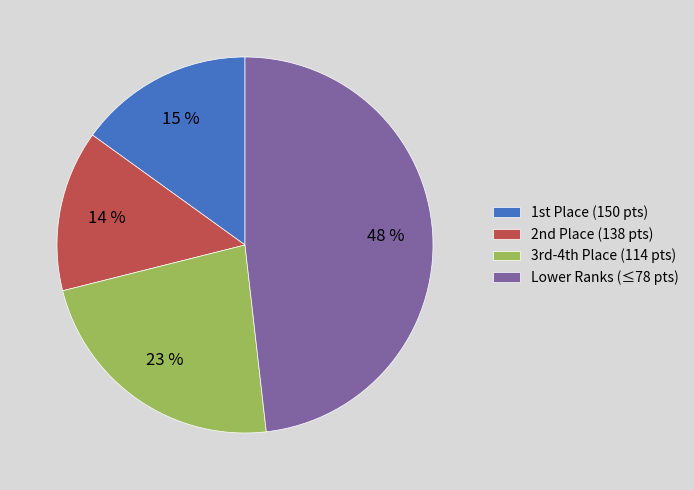

Which category has the biggest portion of the pie?

Lower Ranks (≤78 pts)